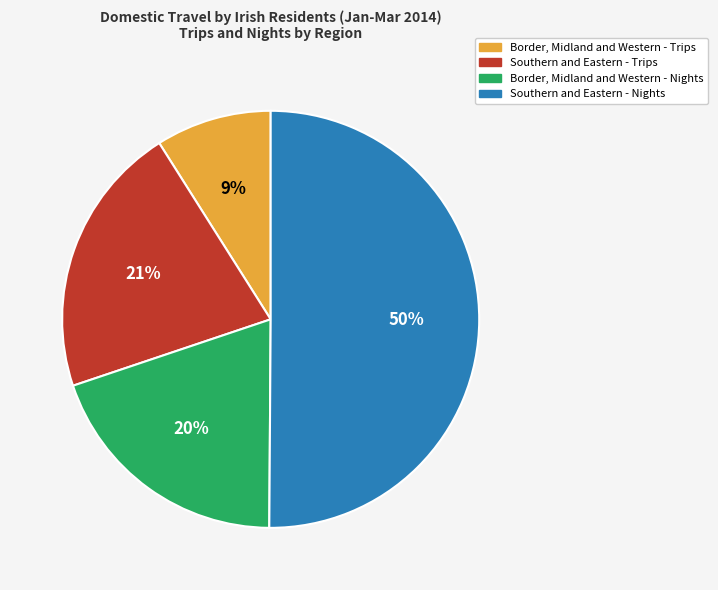

Approximately how many times larger is the value at Southern and Eastern - Trips compared to Border, Midland and Western - Nights?

1.1